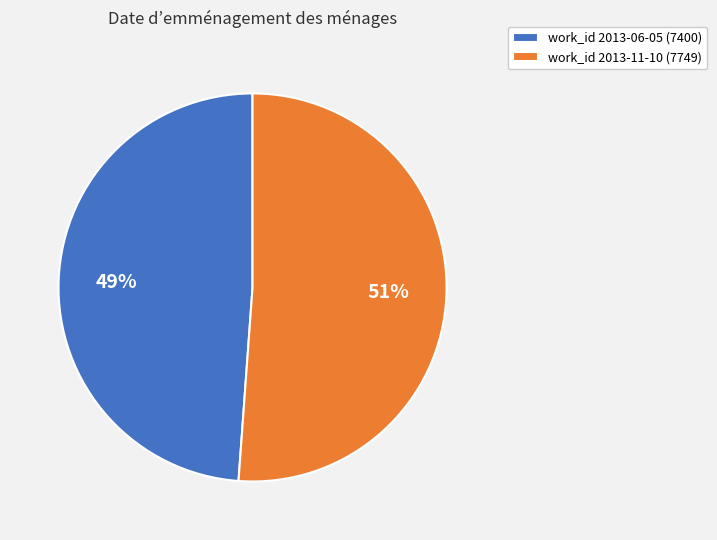

How many segments does this pie chart have?

2